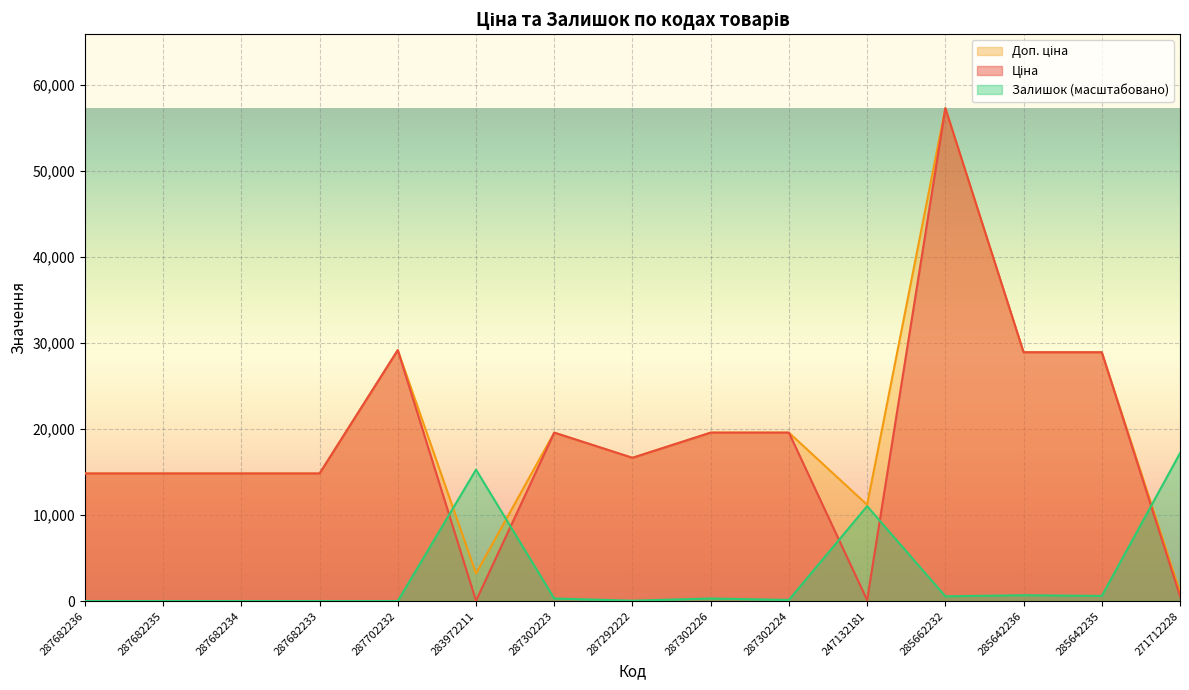

At which label is Доп. ціна closest to 29159?

287702232